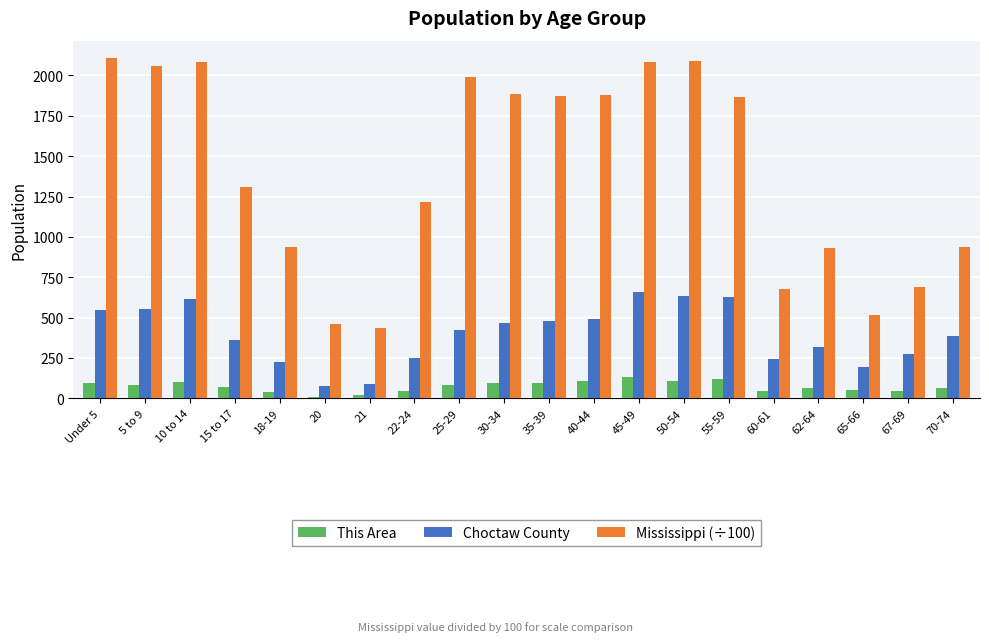

What is the difference between the maximum and minimum values in the Mississippi (÷100) series?

1674.8